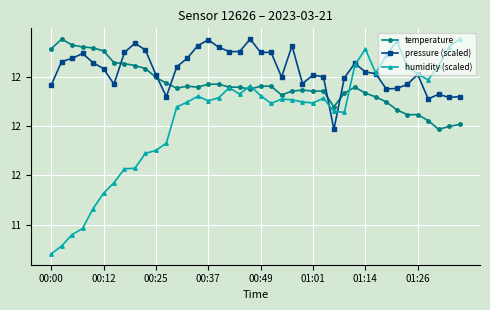

What is the difference between the maximum and minimum values in the pressure (scaled) series?

0.9